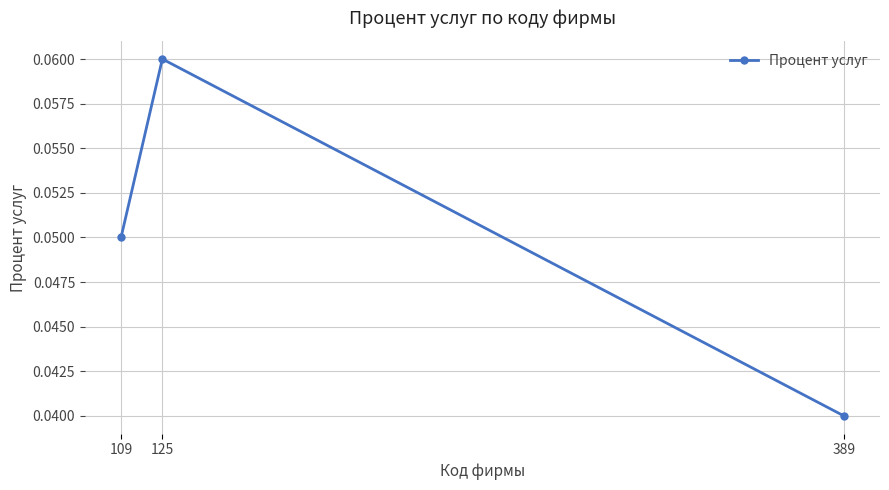

How many lines are shown in the chart?

1